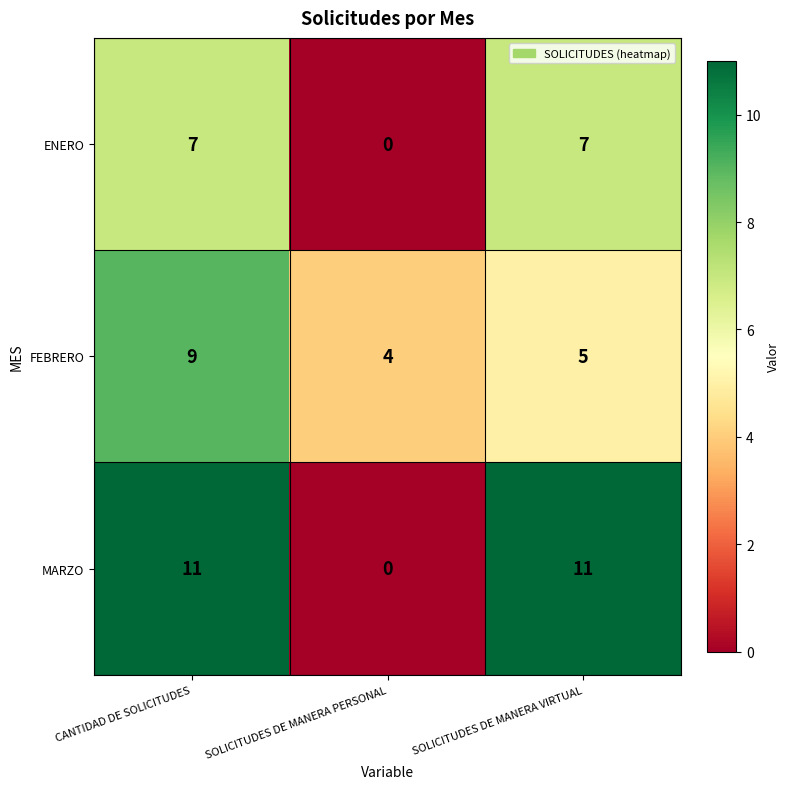

At which label is MARZO closest to 5?

SOLICITUDES DE MANERA PERSONAL